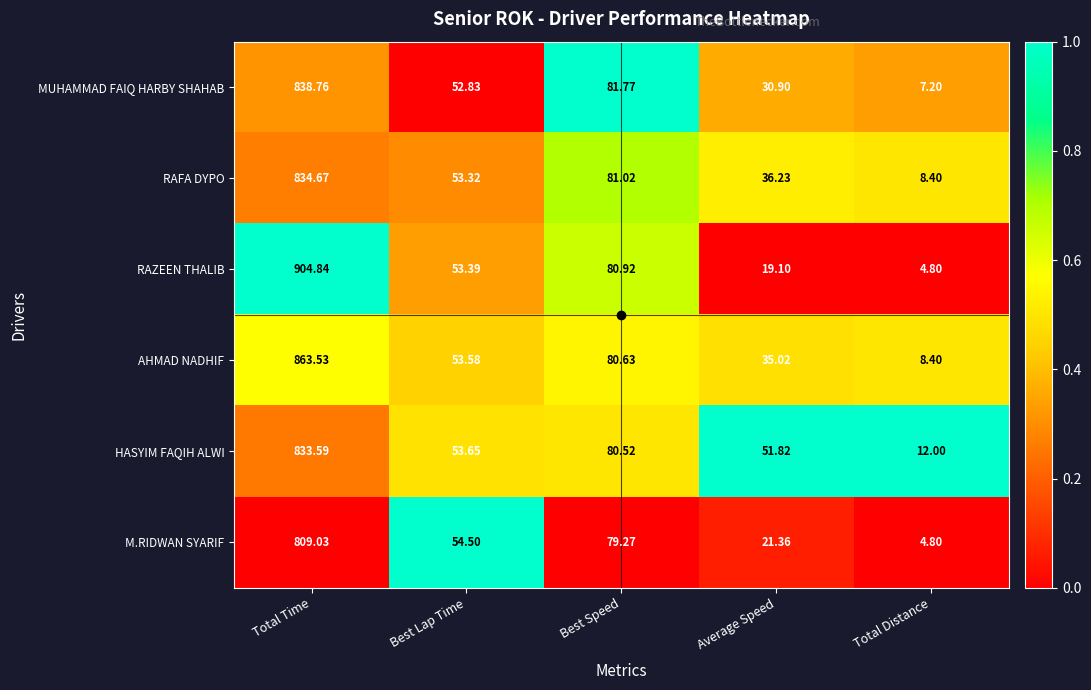

Which series has the largest total across all categories?

RAZEEN THALIB